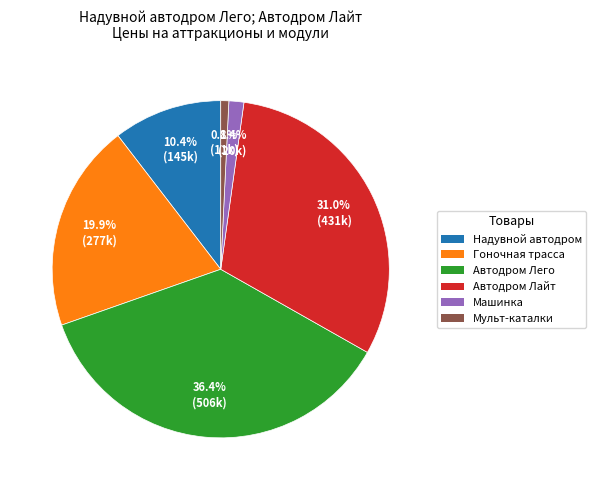

To the nearest percent, what is the difference between the largest and smallest slice percentages?

36%